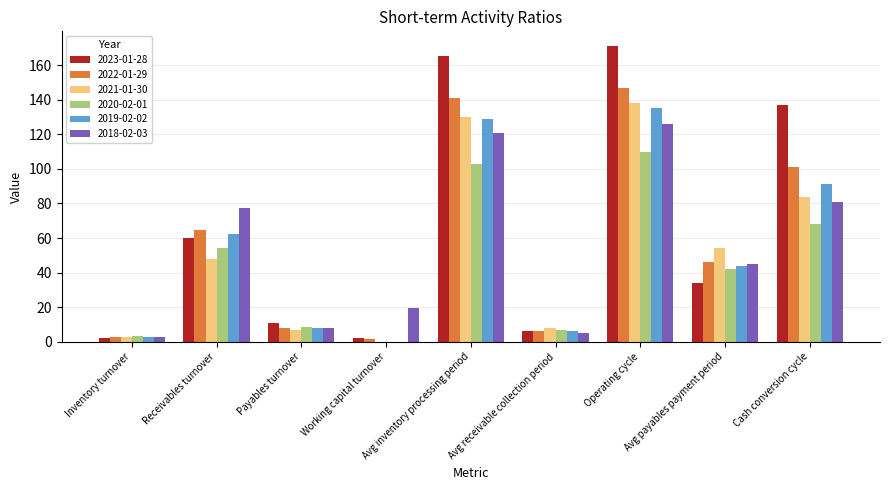

Is the value of 2023-01-28 at Avg receivable collection period greater than the value of 2020-02-01 at Cash conversion cycle?

No